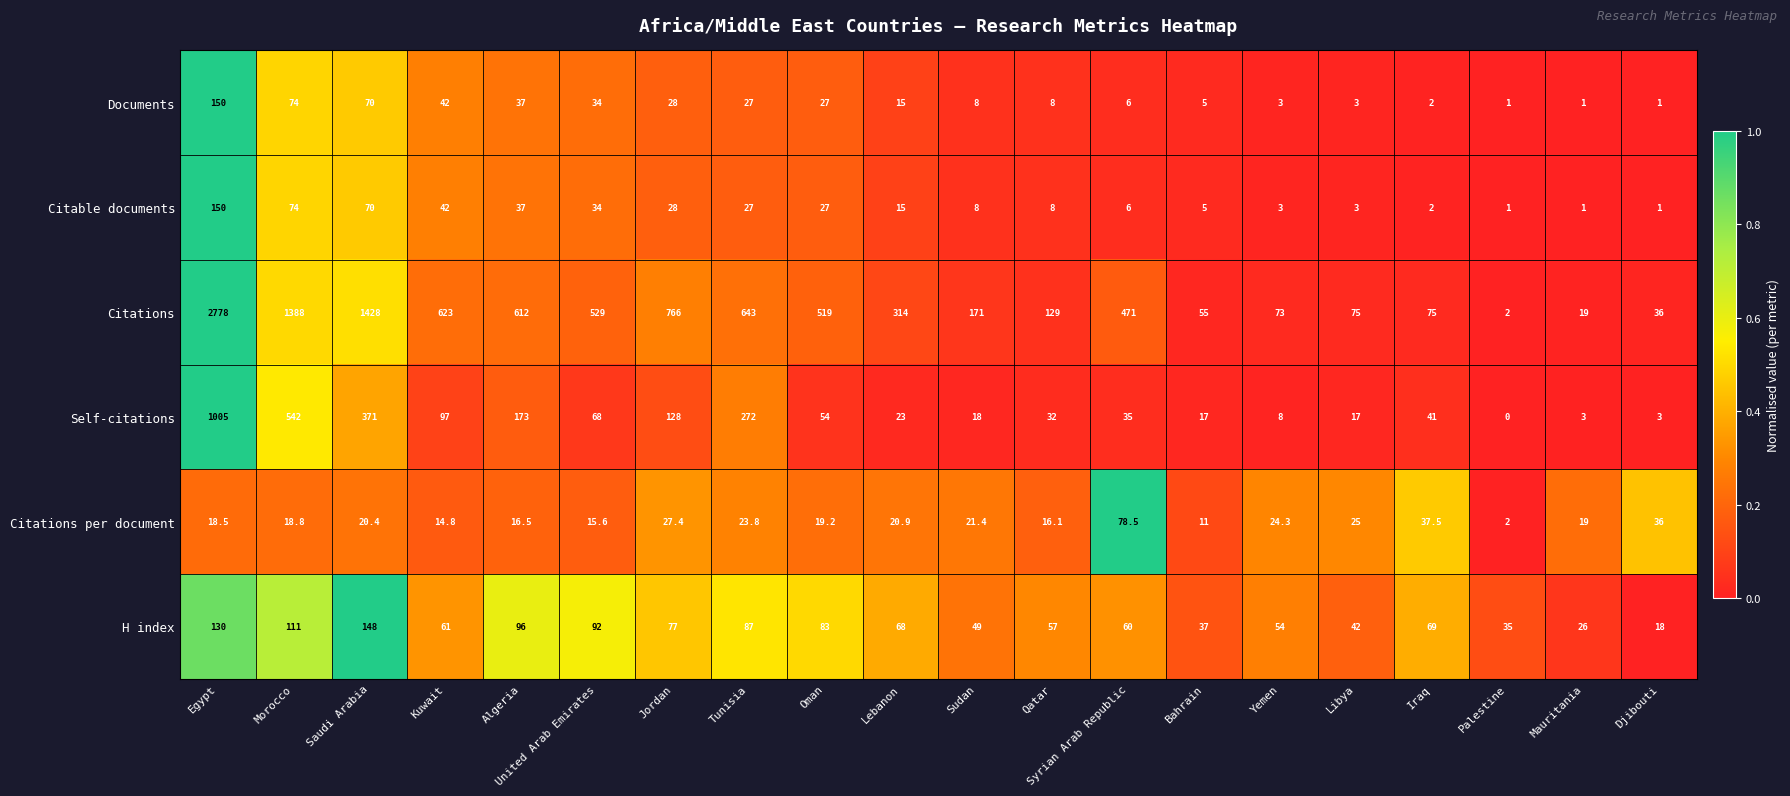

At which category is the sum across all series the highest?

Egypt